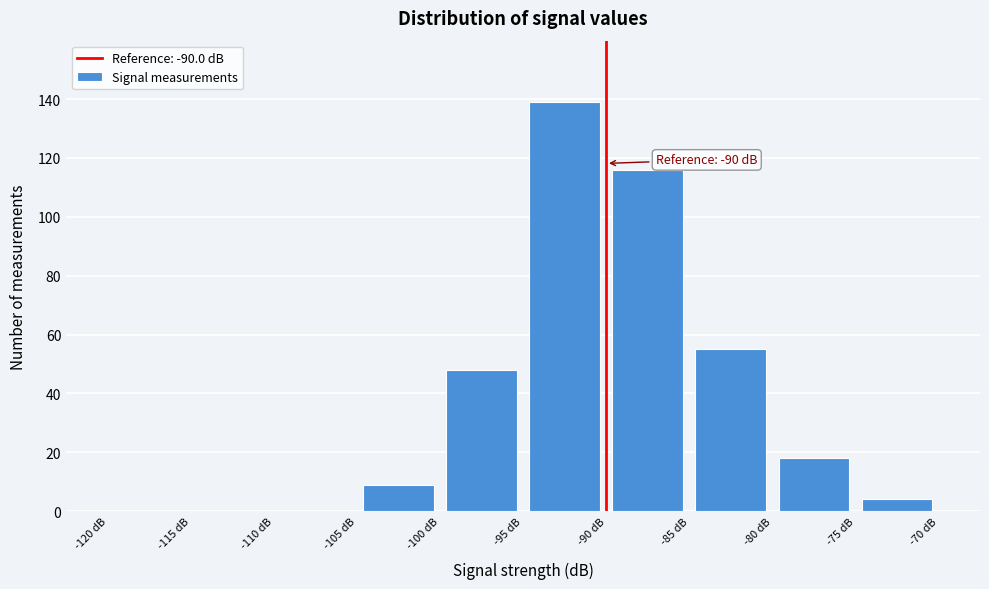

Which range on the x-axis has the tallest bar?

-95 to -90